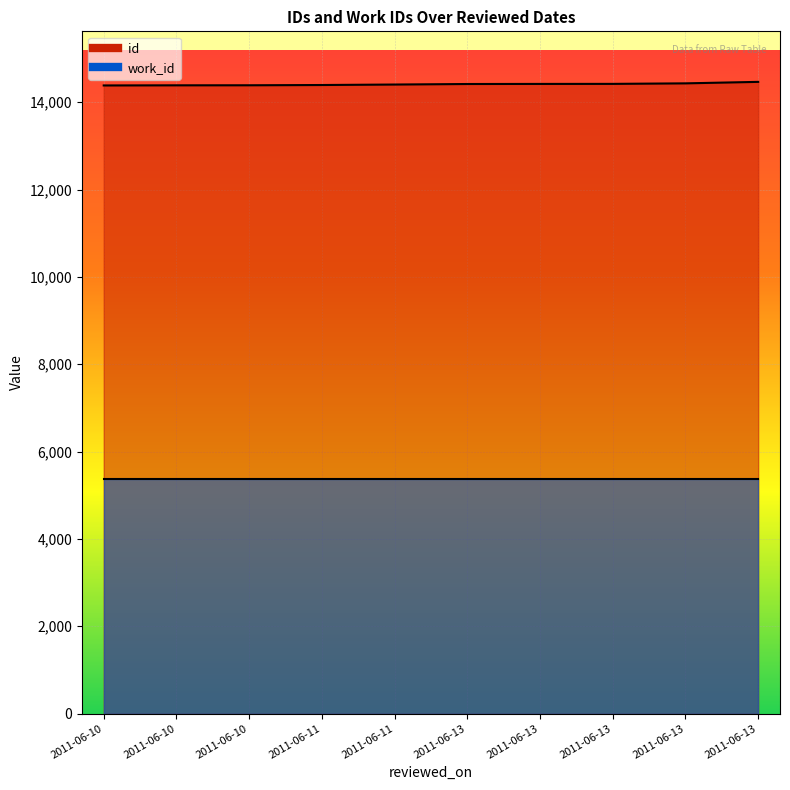

At which label does the data first exceed 14416?

2011-06-13